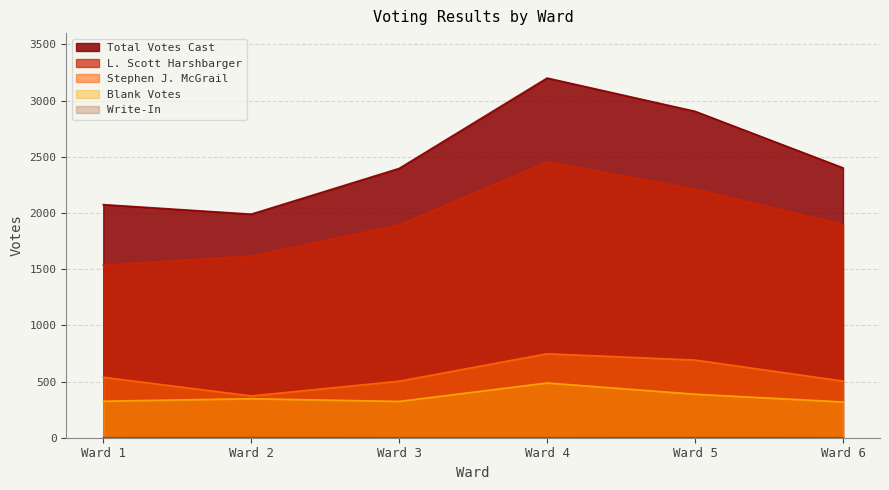

Which label corresponds to the largest value in the chart?

Ward 4